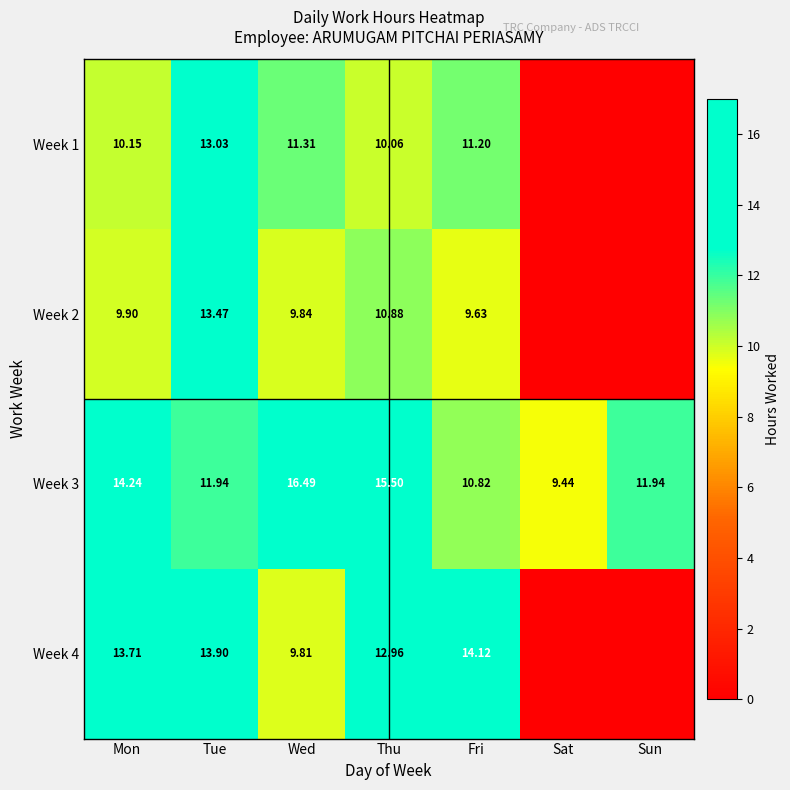

Between Mon and Tue, which series saw the biggest shift?

Week 2